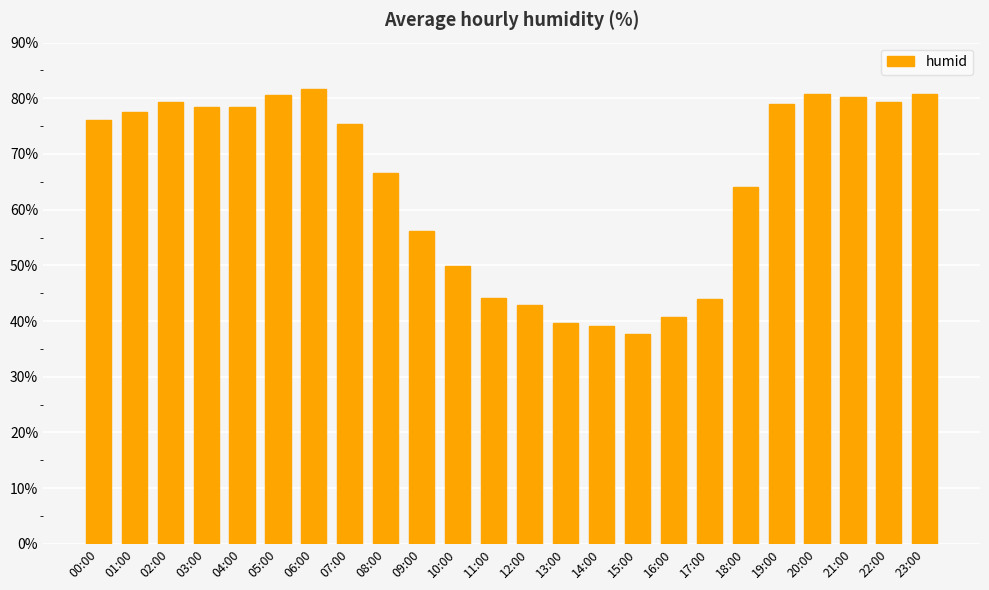

Where does the data first go above 76?

00:00